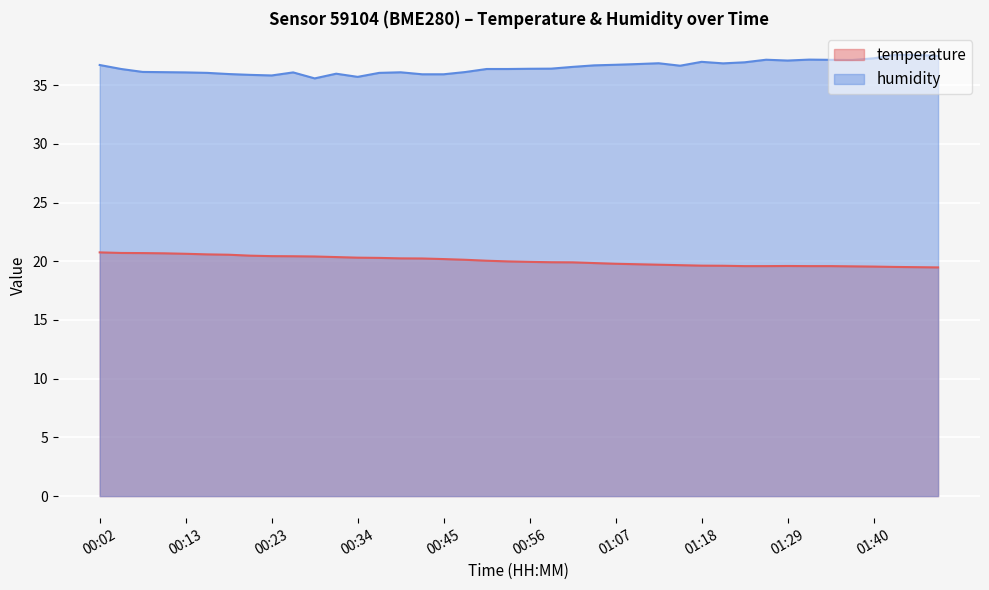

Reading left to right, what are all the values shown in this chart?

temperature: 00:02=20.8	00:05=20.7	00:07=20.7	00:10=20.7	00:13=20.6	00:15=20.6	00:18=20.6	00:21=20.5	00:23=20.4	00:26=20.4	00:29=20.4	00:31=20.4	00:34=20.3	00:37=20.3	00:40=20.2	00:42=20.2	00:45=20.2	00:48=20.1	00:50=20.1	00:53=20.0	00:56=19.9	00:58=19.9	01:01=19.9	01:04=19.9	01:07=19.8	01:10=19.8	01:13=19.7	01:15=19.7	01:18=19.6	01:21=19.6	01:24=19.6	01:26=19.6	01:29=19.6	01:32=19.6	01:34=19.6	01:37=19.6	01:40=19.6	01:43=19.5	01:45=19.5	01:48=19.5
humidity: 00:02=36.7	00:05=36.4	00:07=36.1	00:10=36.1	00:13=36.1	00:15=36.0	00:18=36.0	00:21=35.9	00:23=35.8	00:26=36.1	00:29=35.6	00:31=36.0	00:34=35.7	00:37=36.0	00:40=36.1	00:42=35.9	00:45=35.9	00:48=36.1	00:50=36.4	00:53=36.4	00:56=36.4	00:58=36.4	01:01=36.6	01:04=36.7	01:07=36.7	01:10=36.8	01:13=36.9	01:15=36.7	01:18=37.0	01:21=36.9	01:24=37.0	01:26=37.2	01:29=37.1	01:32=37.2	01:34=37.2	01:37=37.1	01:40=37.3	01:43=37.6	01:45=37.6	01:48=37.5